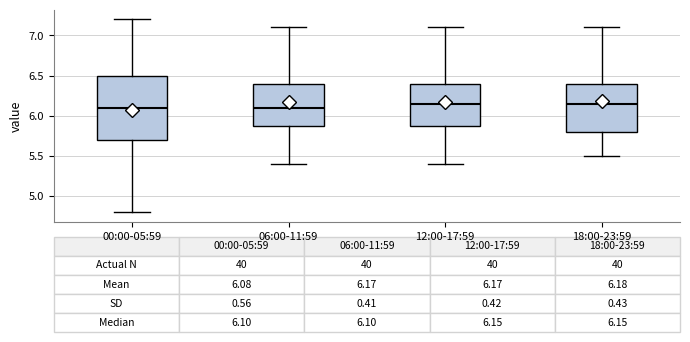

Comparing the boxes themselves (not the whiskers), which one is the tallest?

00:00-05:59